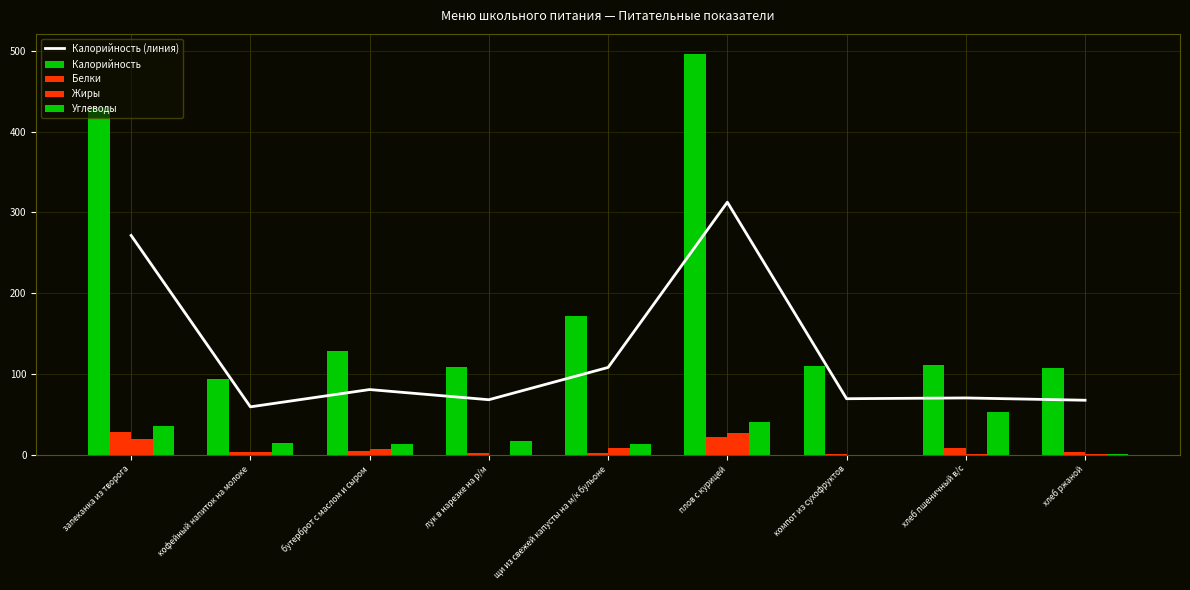

How many groups of bars are there?

9